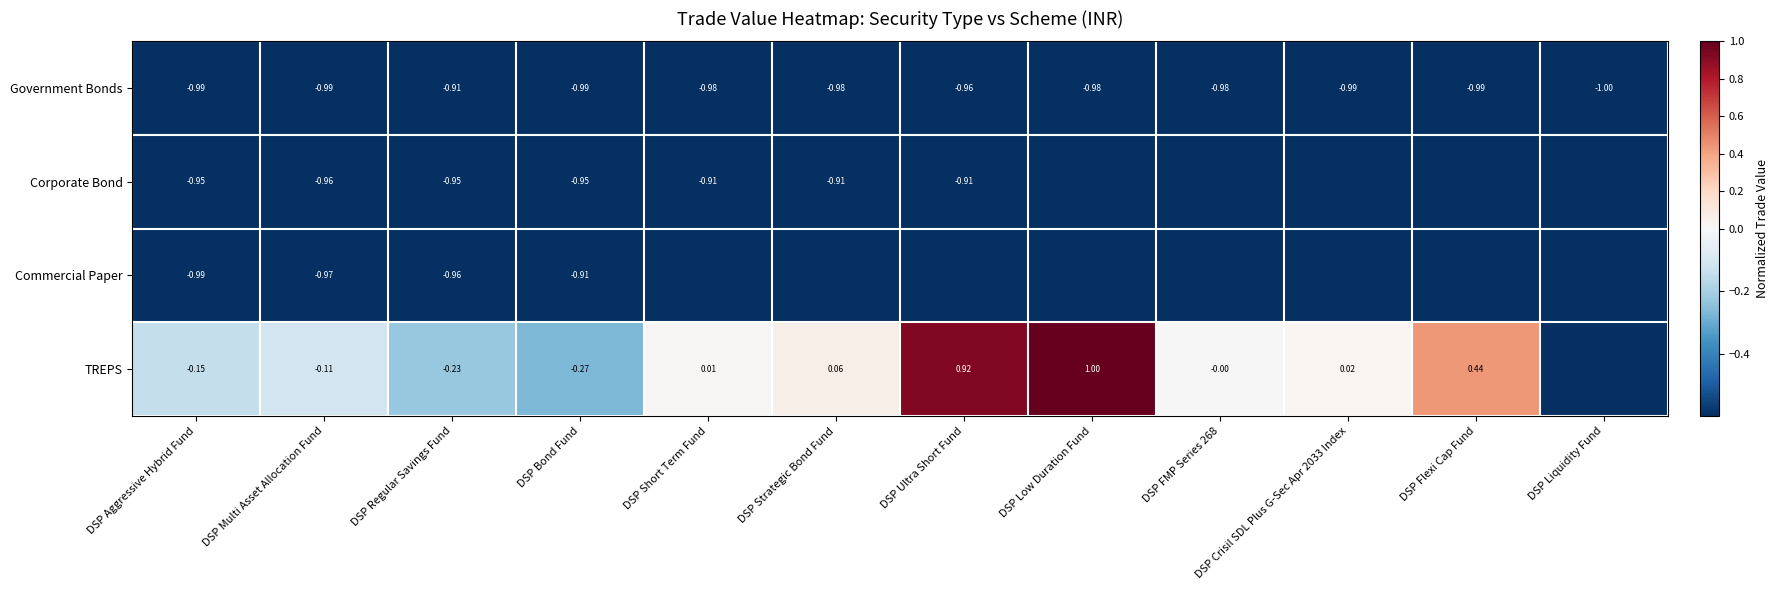

Is the value of Corporate Bond at DSP Aggressive Hybrid Fund greater than the value of TREPS at DSP Flexi Cap Fund?

No